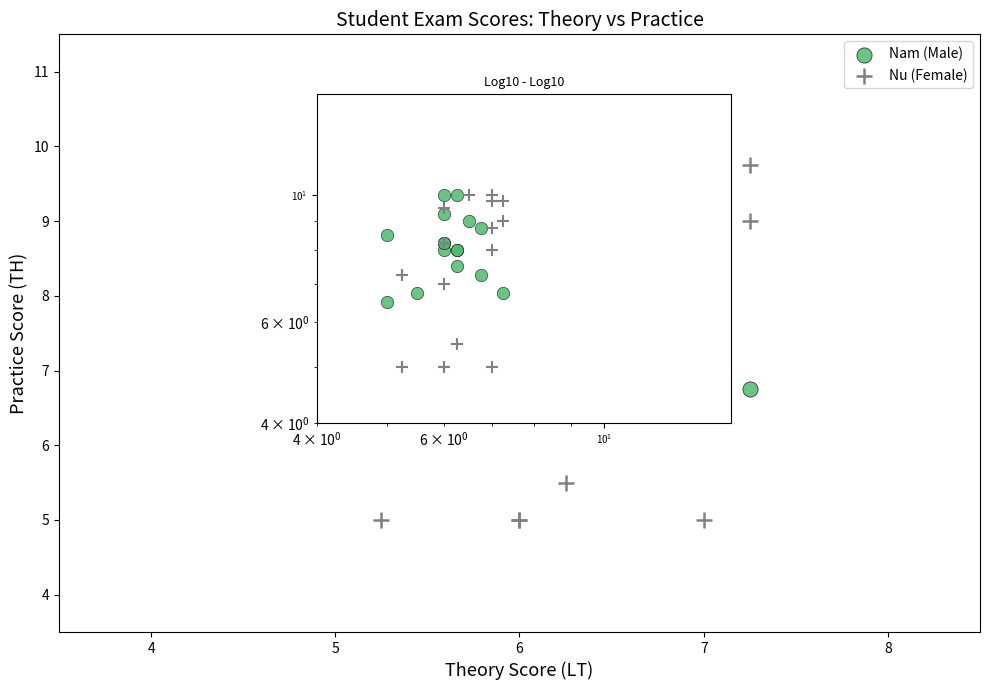

Which series has the widest spread of Y values?

Nu (Female)